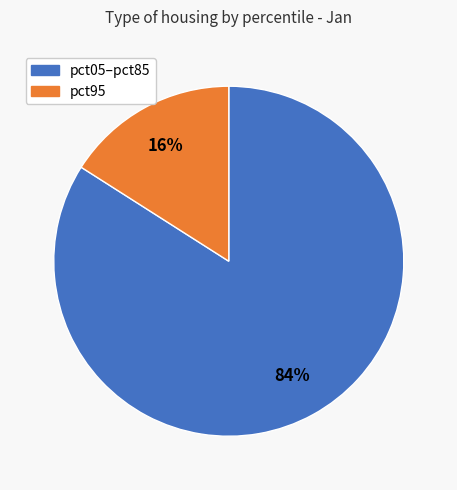

Is there a majority slice in this chart?

Yes